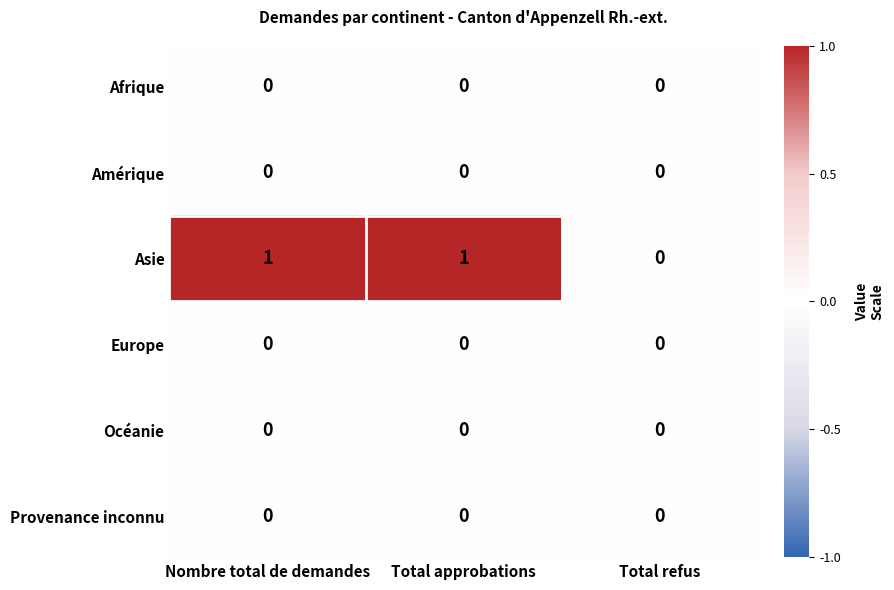

Reading left to right, transcribe all the data shown in this chart.

Afrique: 0	0	0
Amérique: 0	0	0
Asie: 1	1	0
Europe: 0	0	0
Océanie: 0	0	0
Provenance inconnu: 0	0	0